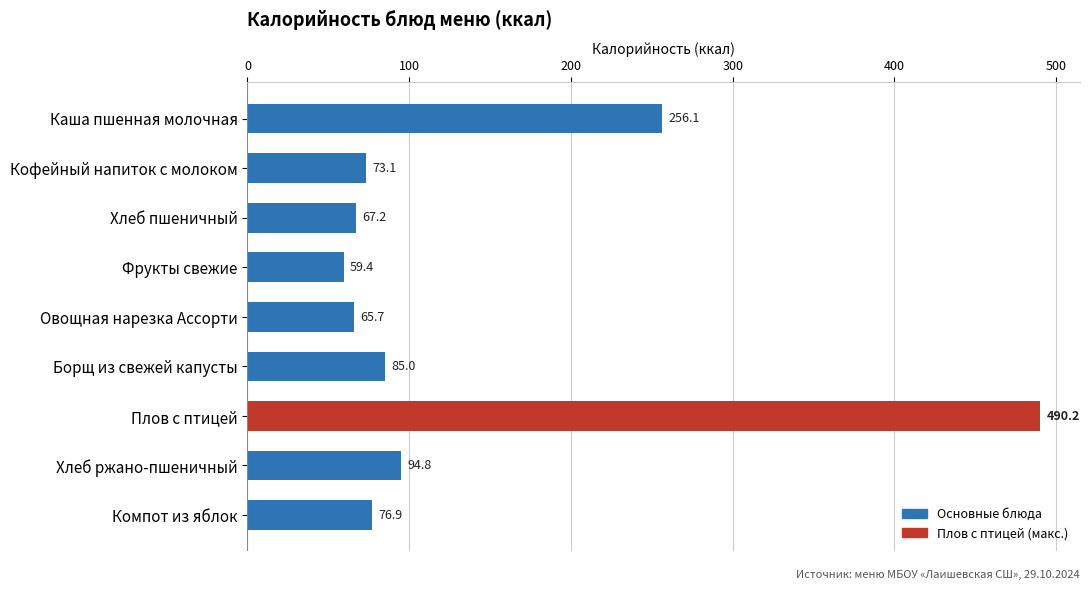

Reading bottom to top, list all the values displayed in this chart.

Компот из яблок=76.9	Хлеб ржано-пшеничный=94.8	Плов с птицей=490.2	Борщ из свежей капусты=85.0	Овощная нарезка Ассорти=65.7	Фрукты свежие=59.4	Хлеб пшеничный=67.2	Кофейный напиток с молоком=73.1	Каша пшенная молочная=256.1